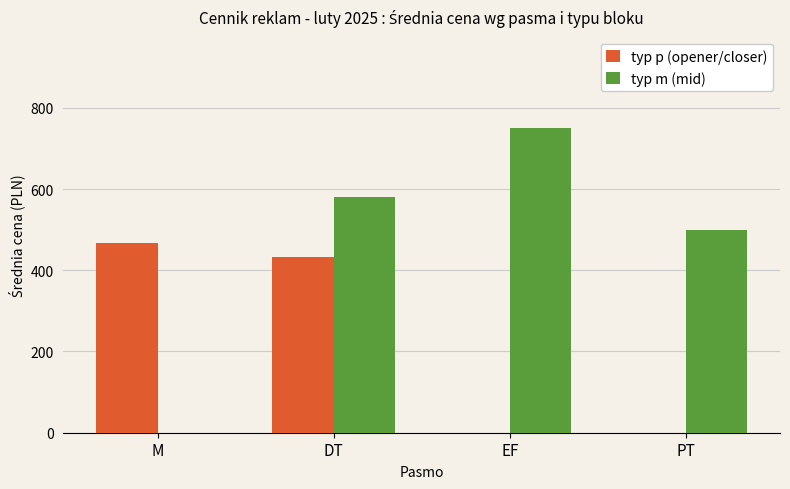

What is the difference between the typ m (mid) values at EF and M?

750